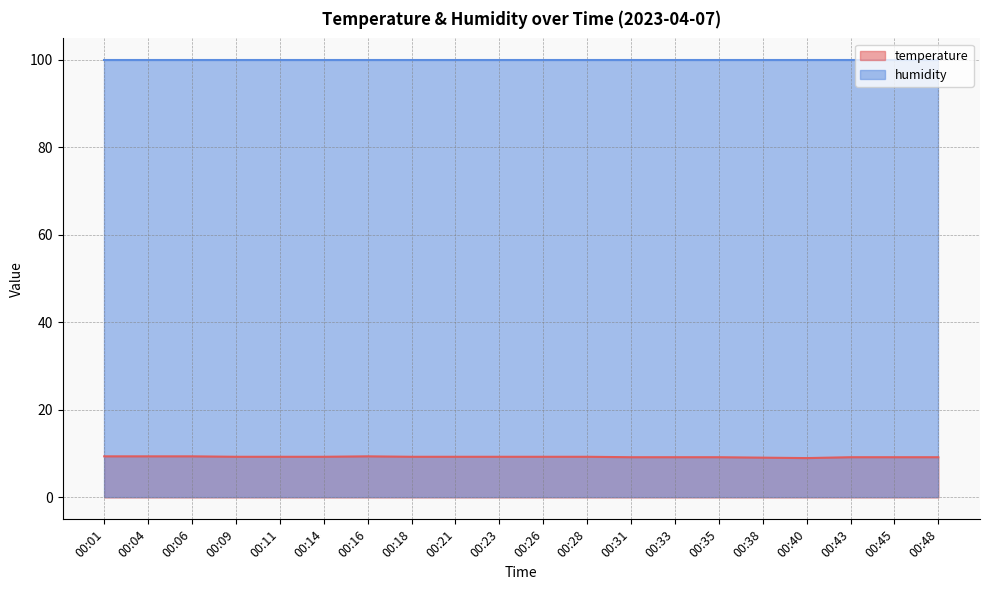

Where is the data nearest to the value 9?

00:40